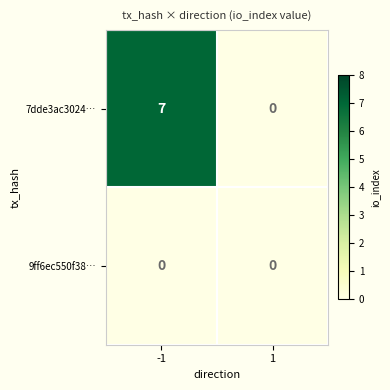

Which series has the largest total across all categories?

7dde3ac3024…